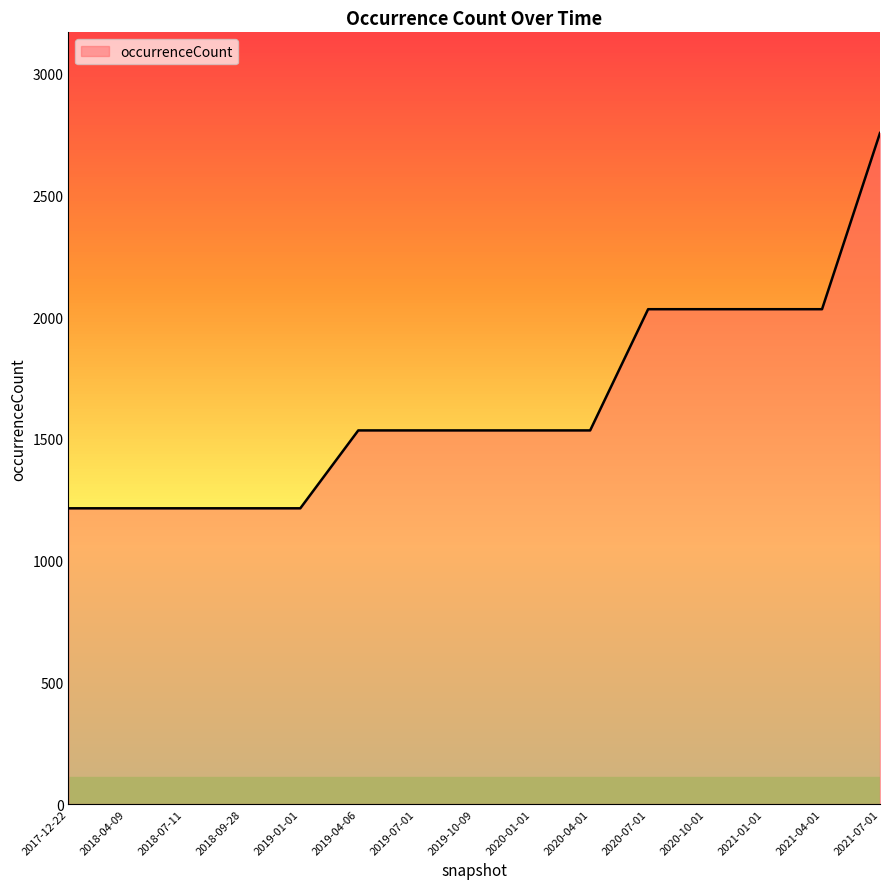

Approximately how many times larger is the value at 2018-04-09 compared to 2018-07-11?

1.0